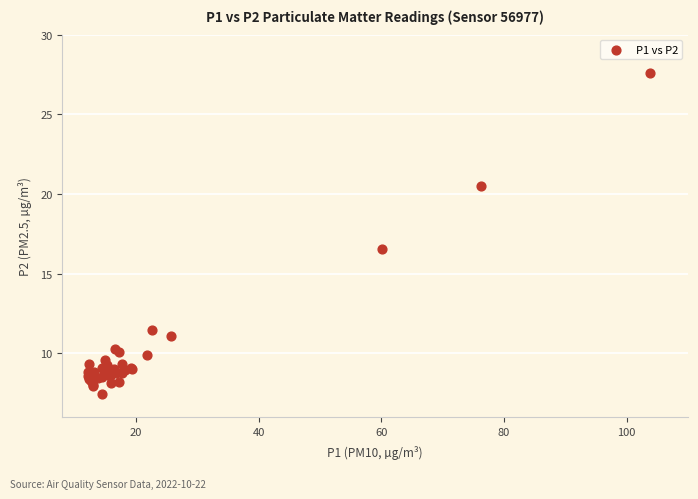

What Y value in the scatter plot is closest to 17?

16.5